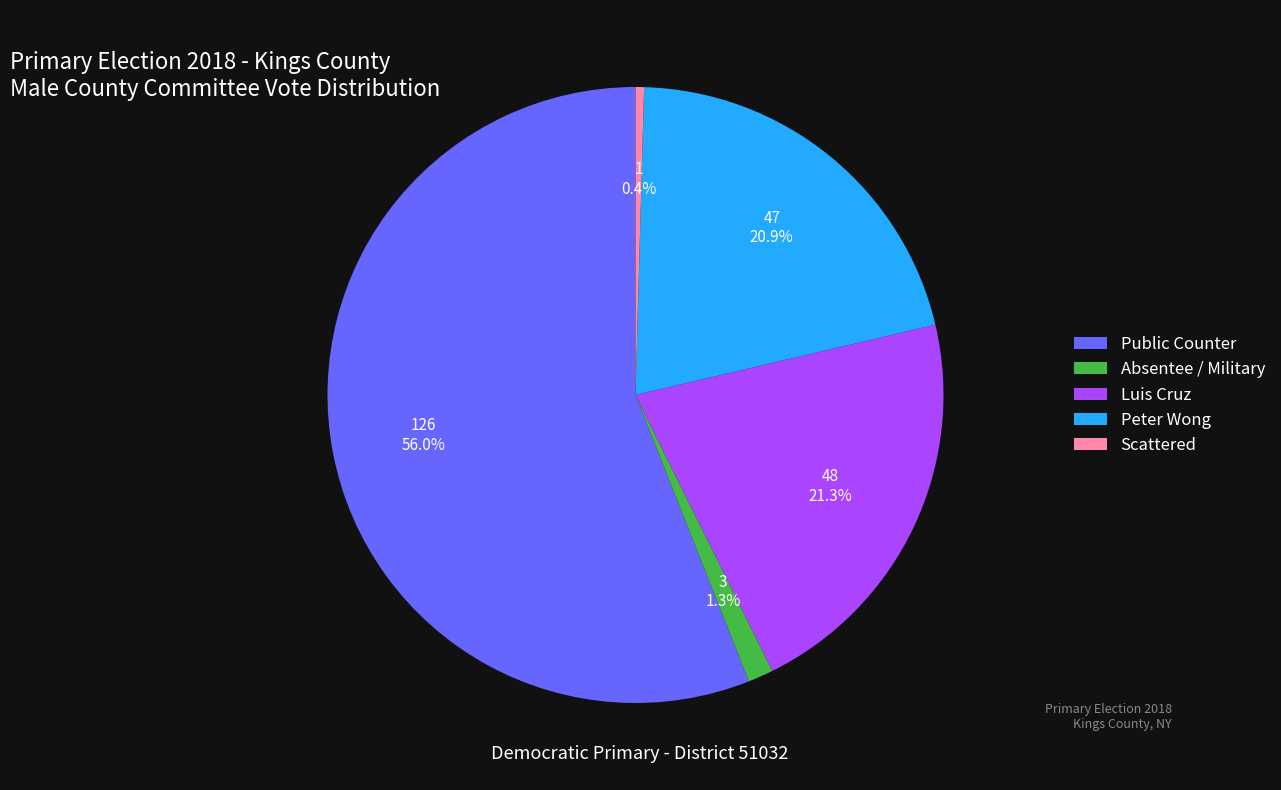

To the nearest percent, what percentage of the pie is Peter Wong?

21%